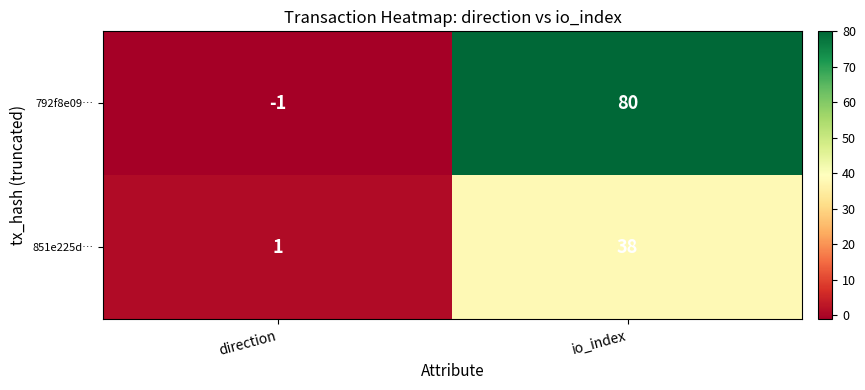

Which series has the widest spread of values?

792f8e09…